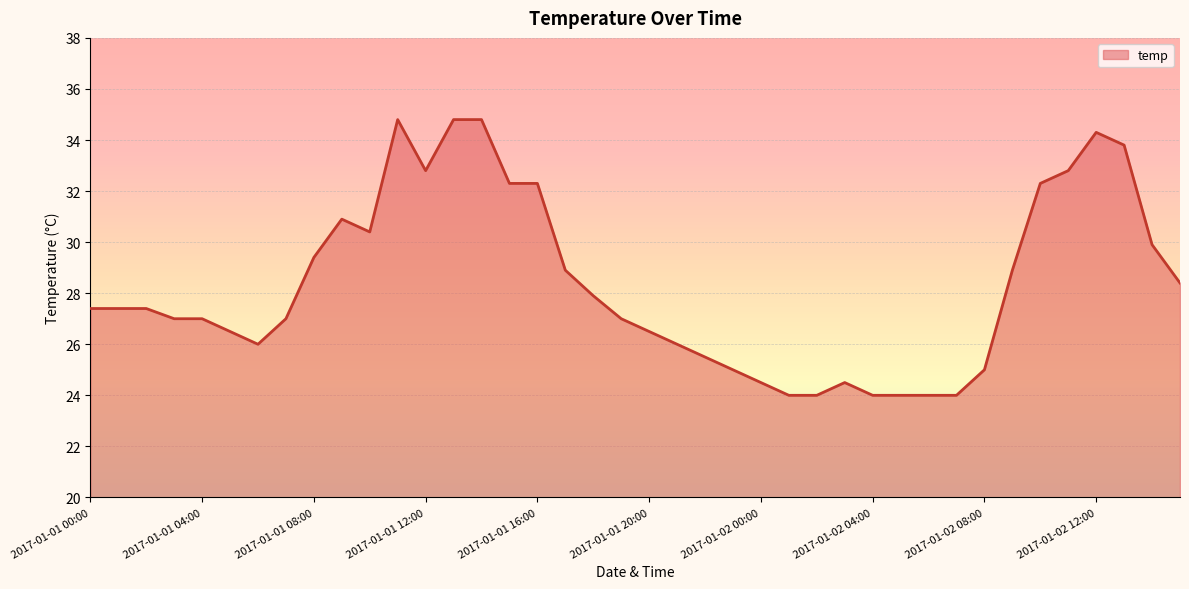

What is the smallest value displayed?

24.0